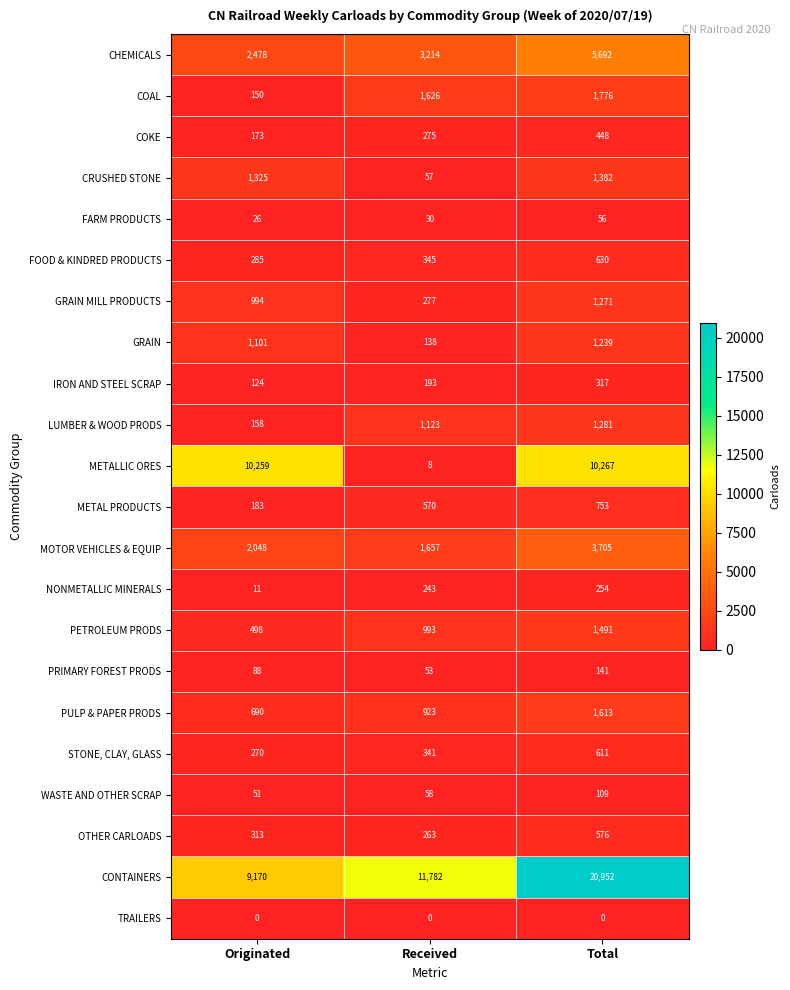

At Received, list the series in order from smallest to largest.

TRAILERS, METALLIC ORES, FARM PRODUCTS, PRIMARY FOREST PRODS, CRUSHED STONE, WASTE AND OTHER SCRAP, GRAIN, IRON AND STEEL SCRAP, NONMETALLIC MINERALS, OTHER CARLOADS, COKE, GRAIN MILL PRODUCTS, STONE, CLAY, GLASS, FOOD & KINDRED PRODUCTS, METAL PRODUCTS, PULP & PAPER PRODS, PETROLEUM PRODS, LUMBER & WOOD PRODS, COAL, MOTOR VEHICLES & EQUIP, CHEMICALS, CONTAINERS